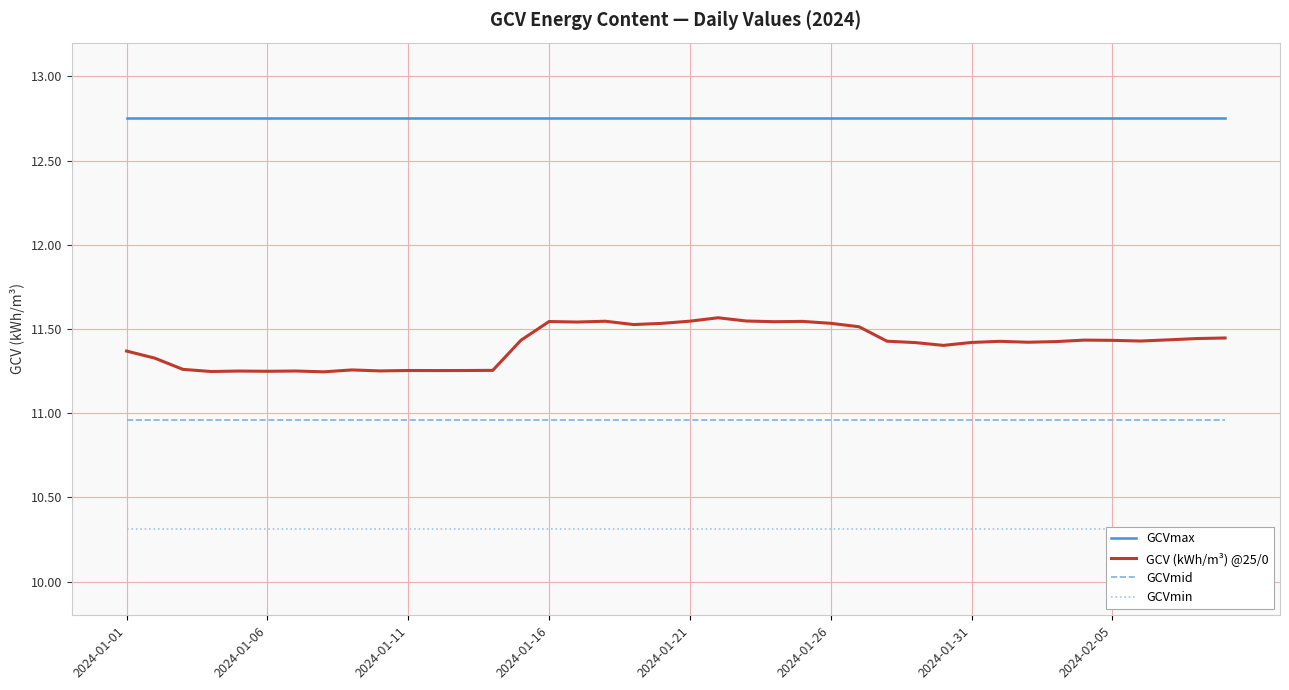

Between 16 and 2024-01-01, which is larger?

16